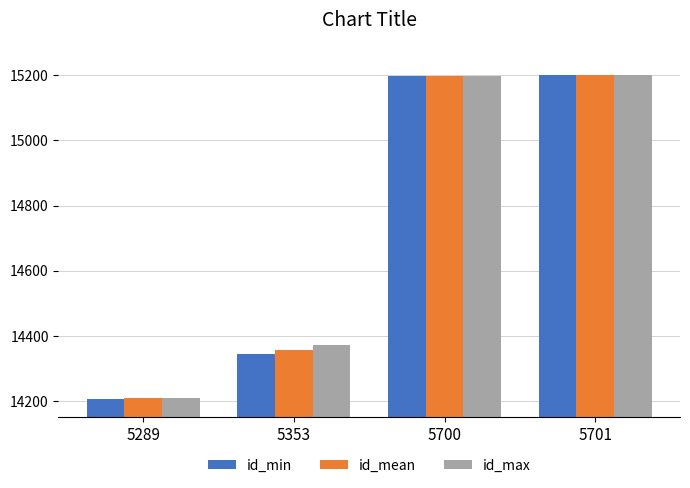

Which category has the lowest value in the id_mean series?

5289